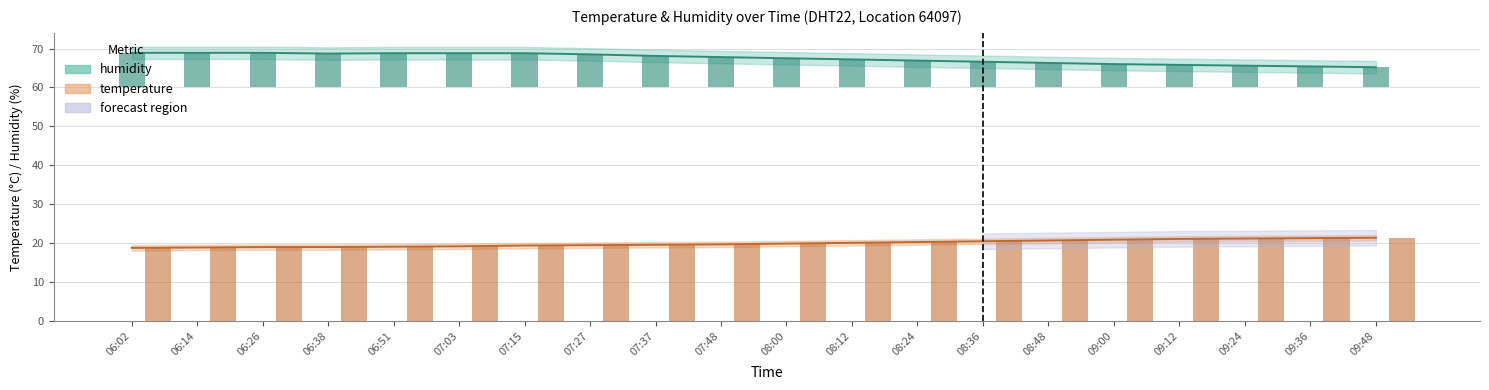

What is the sum of the temperature values at 08:48 and 09:48?

42.1